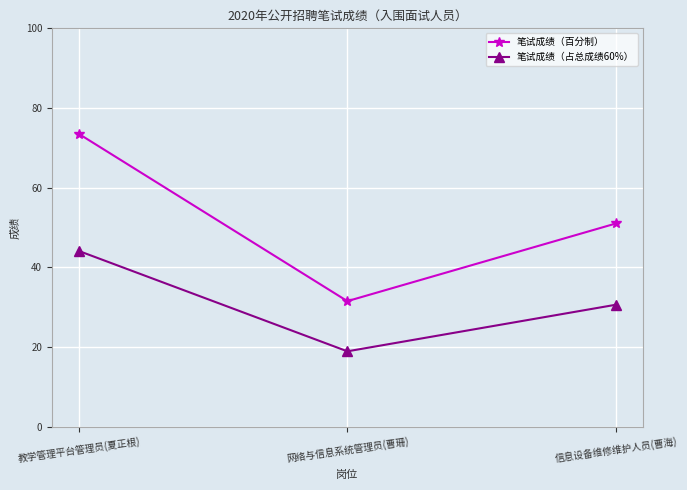

How many values in the 笔试成绩（占总成绩60%） series exceed 30?

2